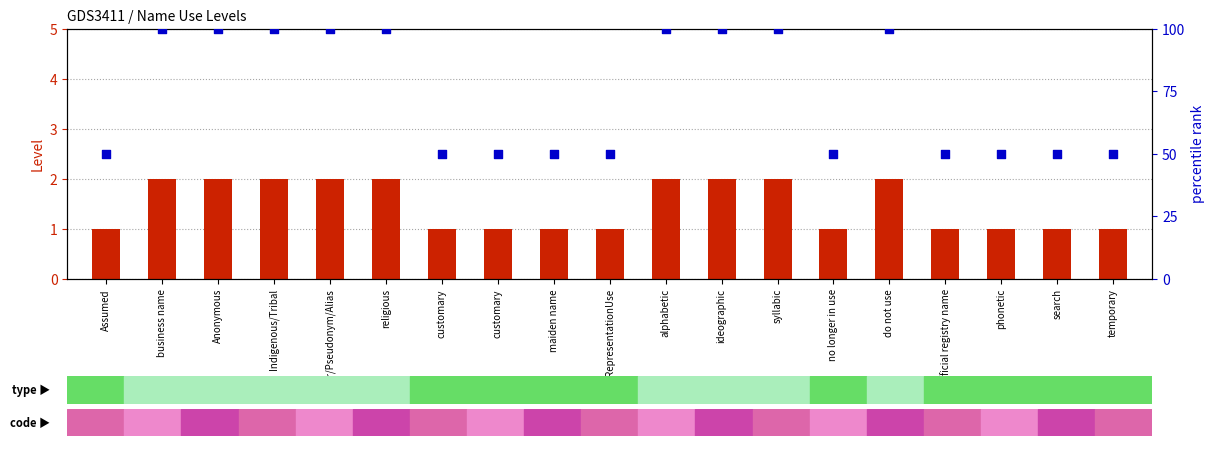

Which series contains the lowest Y value?

Level